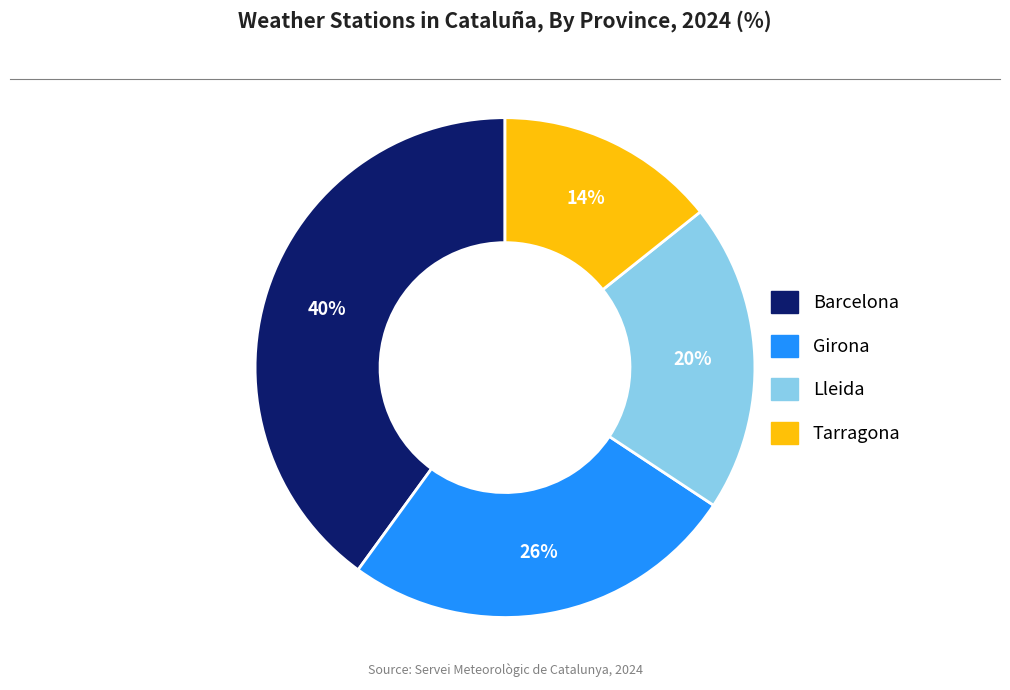

How many segments does this pie chart have?

4